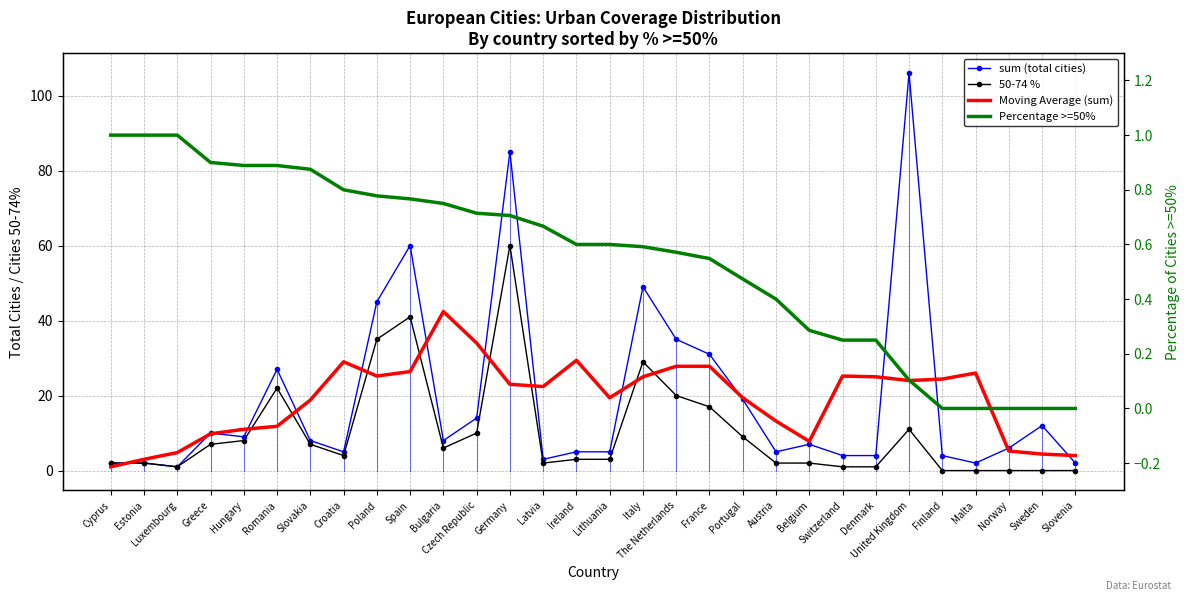

True or false: 50-74 % has a value of 17.2 at Czech Republic.

False